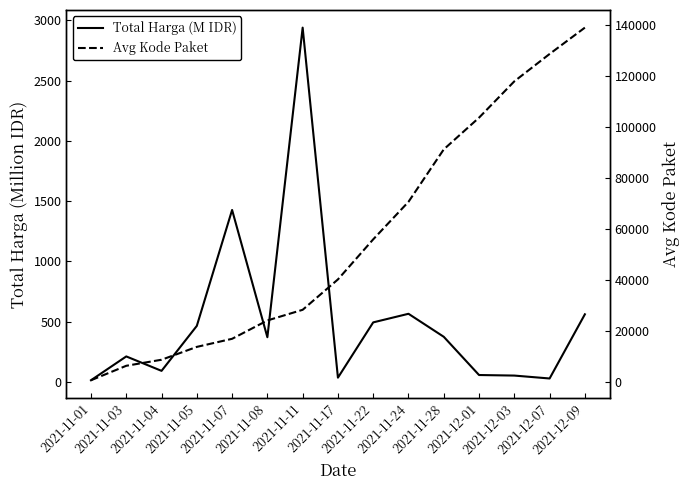

How many data points in Total Harga (M IDR) are above 369?

8